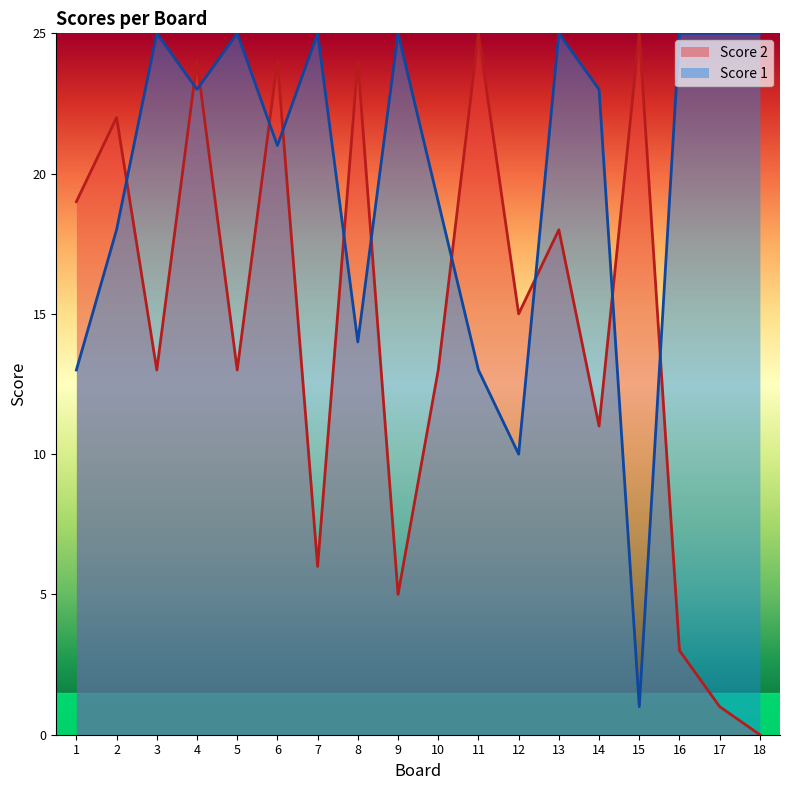

List the labels in order of Score 2 value, smallest first.

18, 17, 16, 9, 7, 14, 3, 5, 10, 12, 13, 1, 2, 4, 6, 8, 11, 15